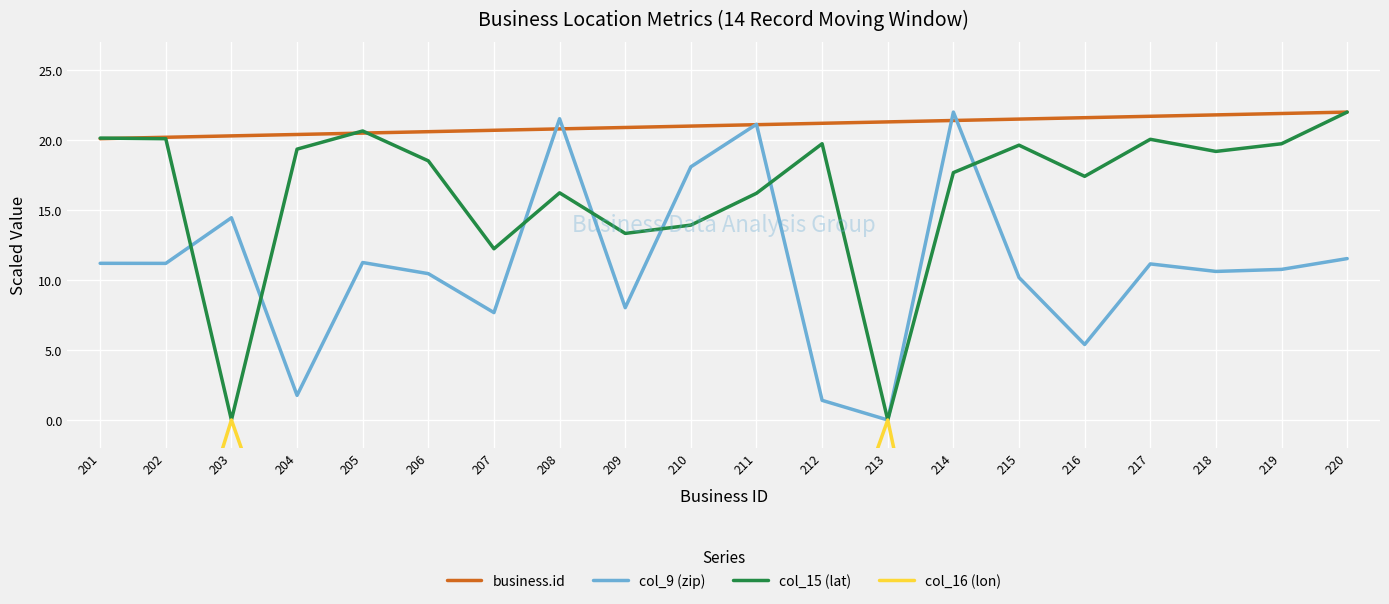

What is the value of the col_9 (zip) point at the 16th from the left?

5.4